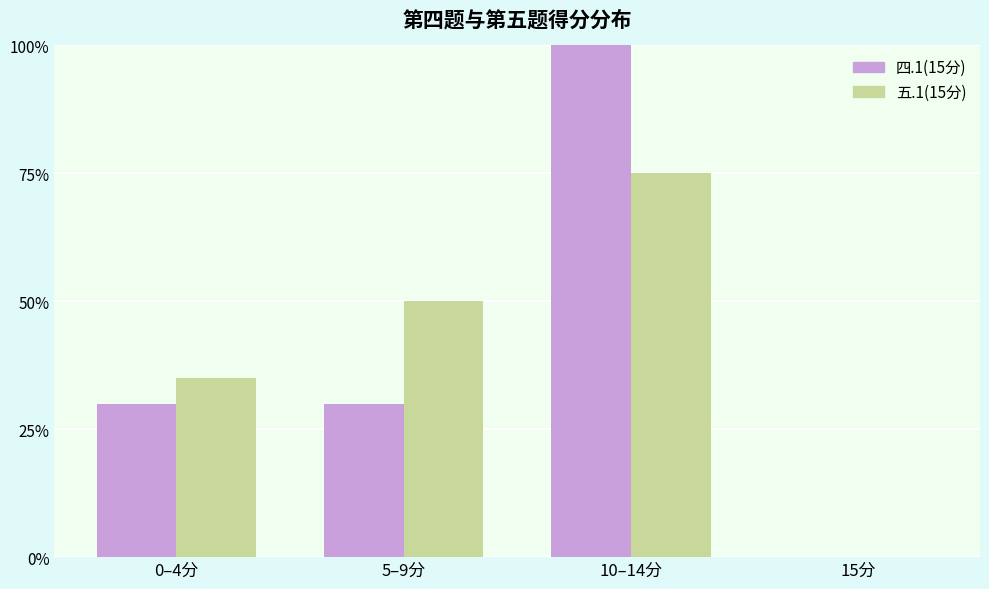

Are the bars horizontal?

No